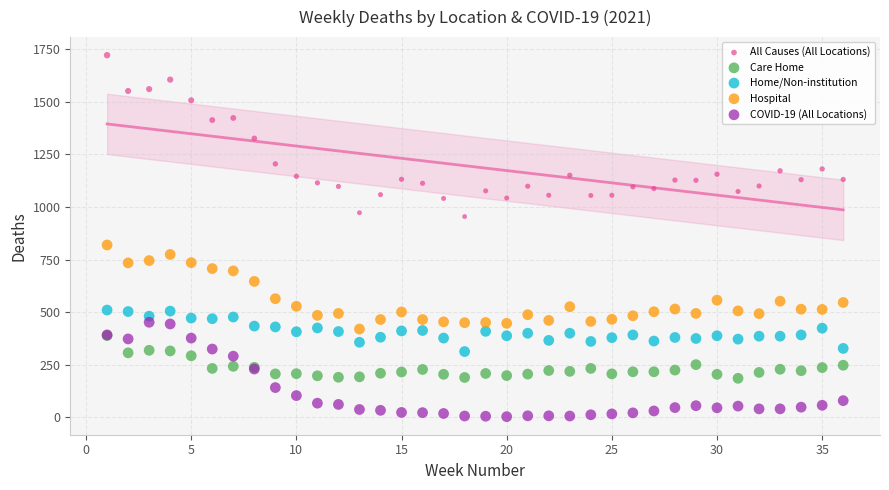

In the Hospital series, what Y value is closest to 619?

646